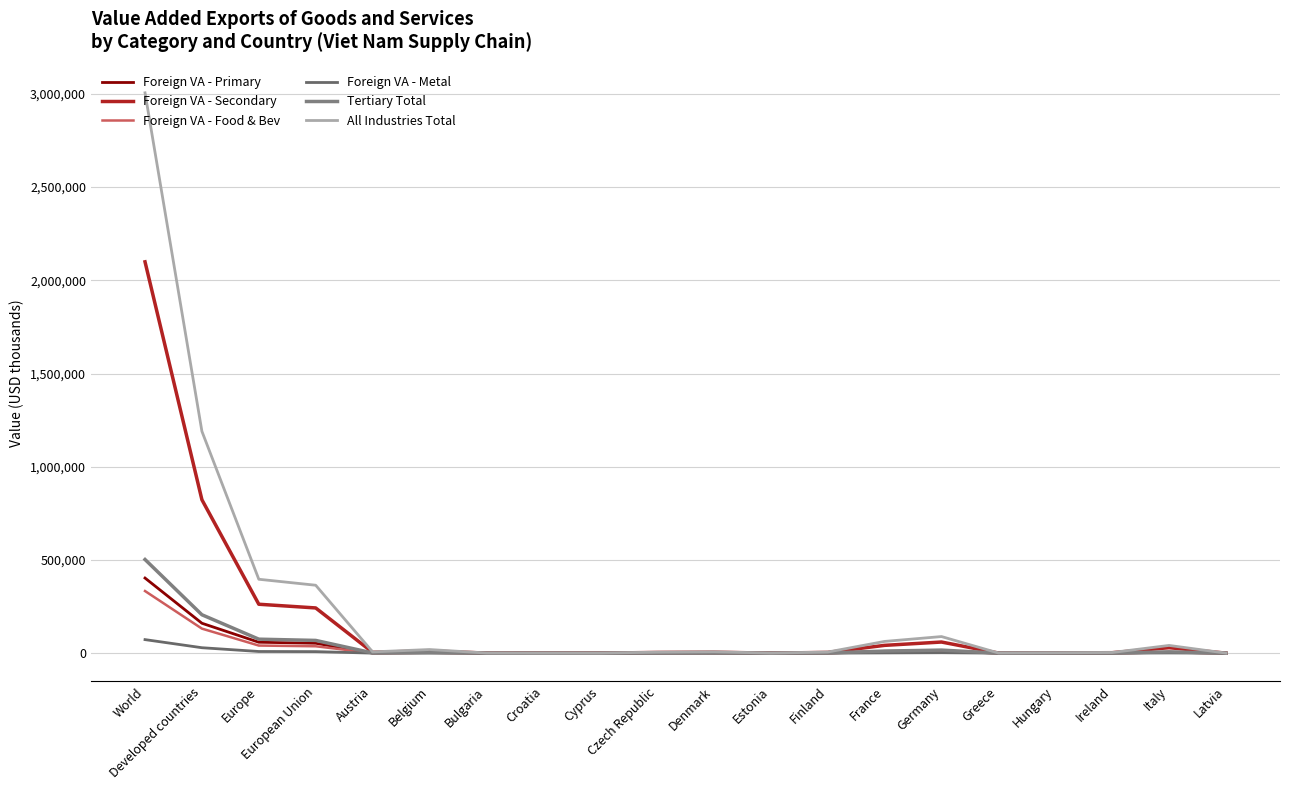

Where is the first local maximum for Tertiary Total?

Belgium